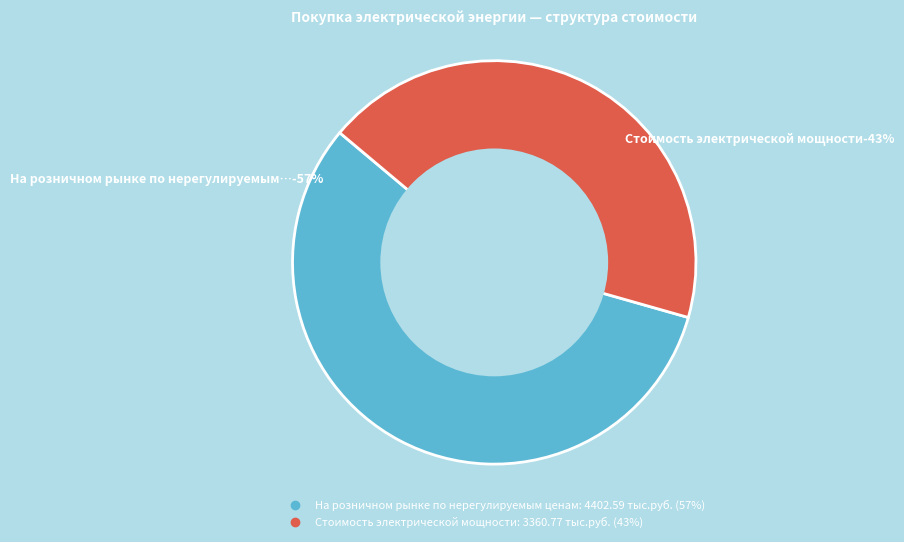

Which category has the biggest portion of the pie?

На розничном рынке по нерегулируемым ценам